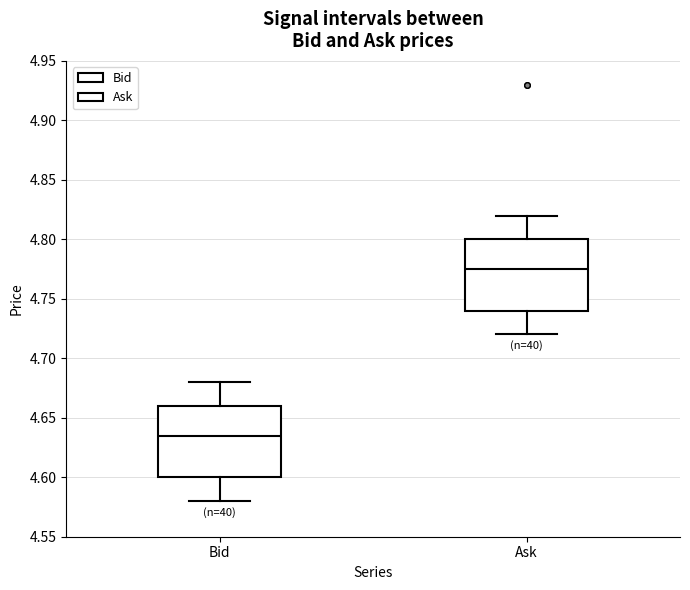

Reading left to right, read every box against the y-axis: the position of its median line, the range the box covers, and the ends of its whiskers. The values are not printed on the chart, so give them approximately, as read against the axis.

Bid: median 4.635, box 4.600 to 4.660, whiskers 4.580 to 4.680
Ask: median 4.775, box 4.740 to 4.800, whiskers 4.720 to 4.820